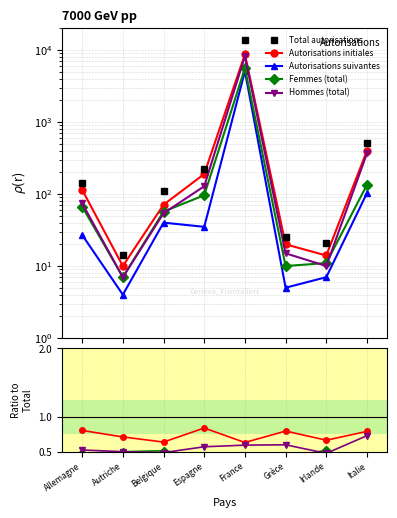

What are all the series names shown in the legend?

Total autorisations, Autorisations initiales, Autorisations suivantes, Femmes (total), Hommes (total)